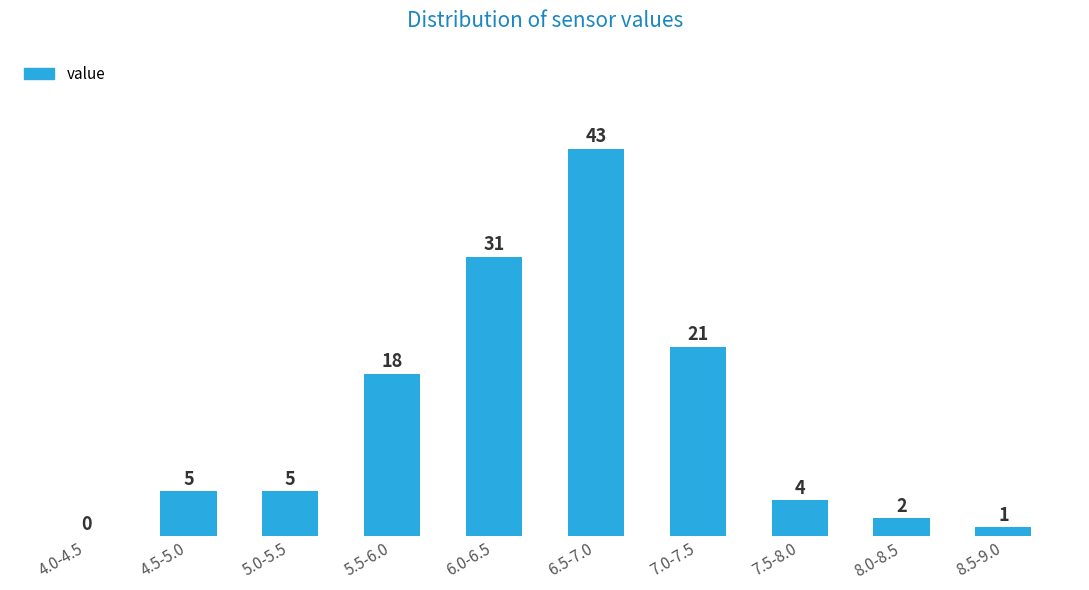

Reading left to right, list all the values displayed in this chart.

4.0-4.5=0	4.5-5.0=5	5.0-5.5=5	5.5-6.0=18	6.0-6.5=31	6.5-7.0=43	7.0-7.5=21	7.5-8.0=4	8.0-8.5=2	8.5-9.0=1